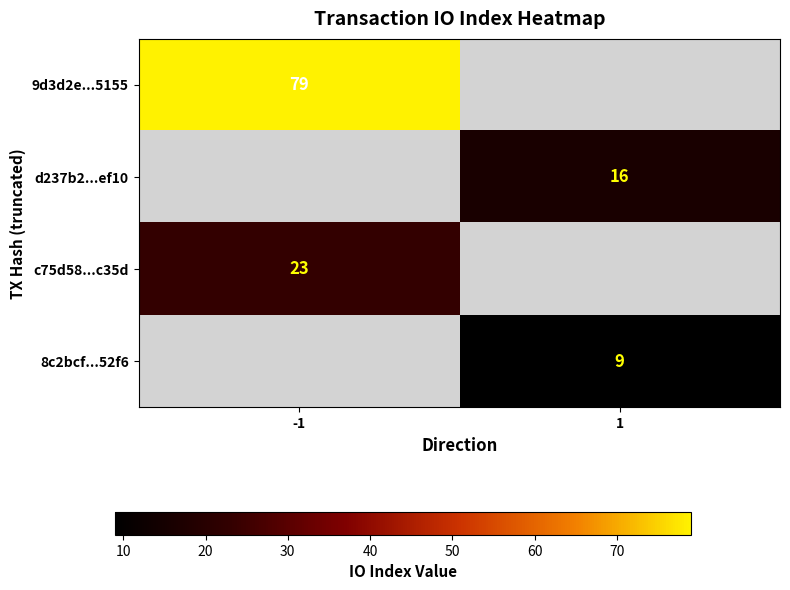

The c75d58...c35d series shows 40 at -1. True or false?

False